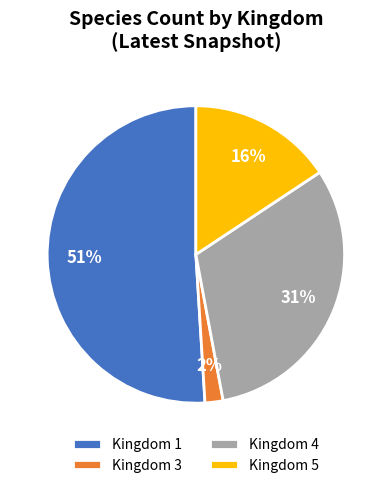

Count the number of slices in the pie.

4